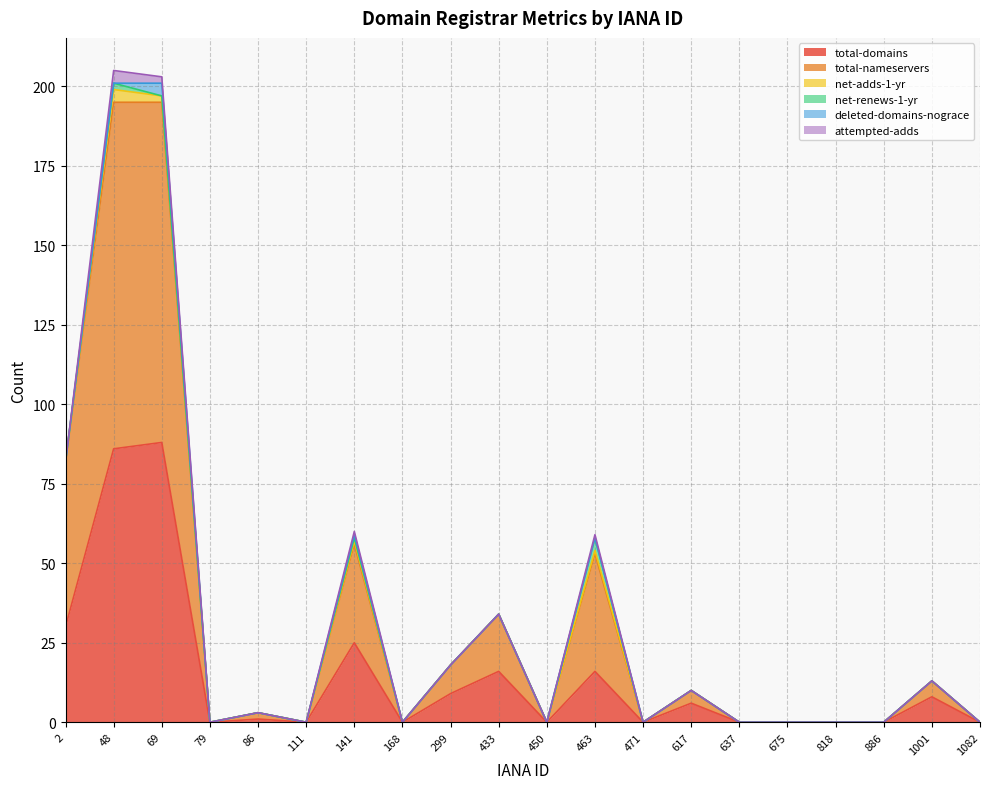

Where is the first local maximum for net-adds-1-yr?

48